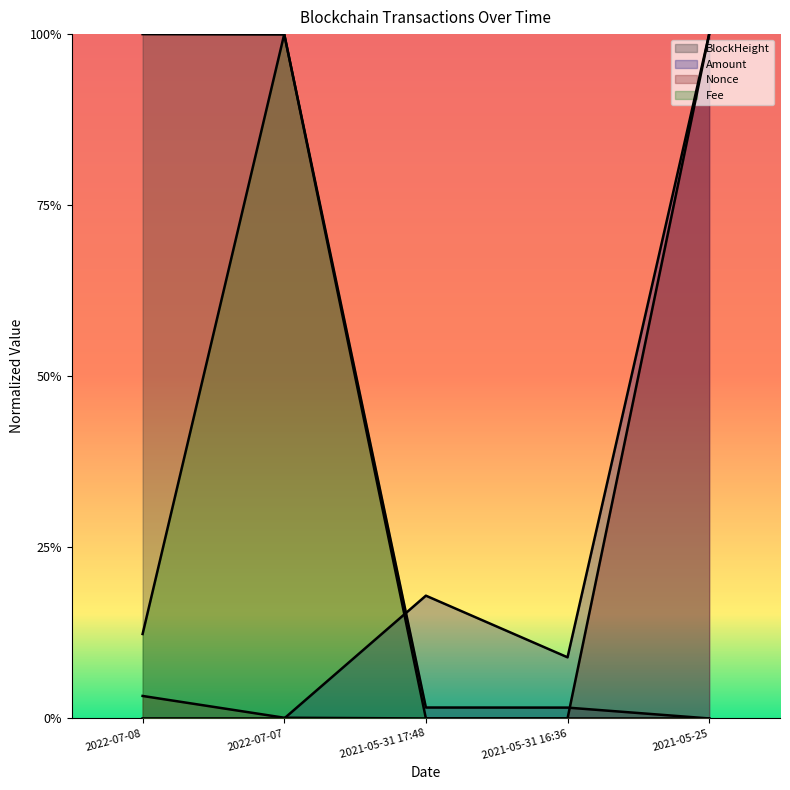

Reading right to left, list all the values displayed in this chart.

BlockHeight: 0.0	0.0	0.0	1.0	1.0
Amount: 1.0	0.1	0.2	0.0	0.0
Nonce: 1.0	0.0	0.0	0.0	0.0
Fee: 0.0	0.0	0.0	1.0	0.1